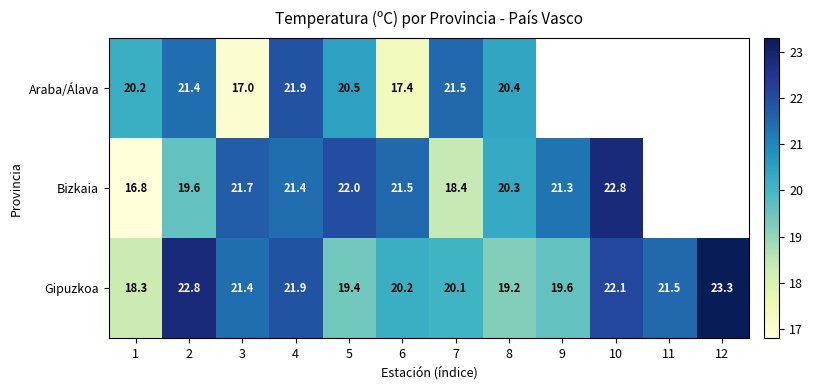

The Bizkaia series shows 35.5 at 3. True or false?

False